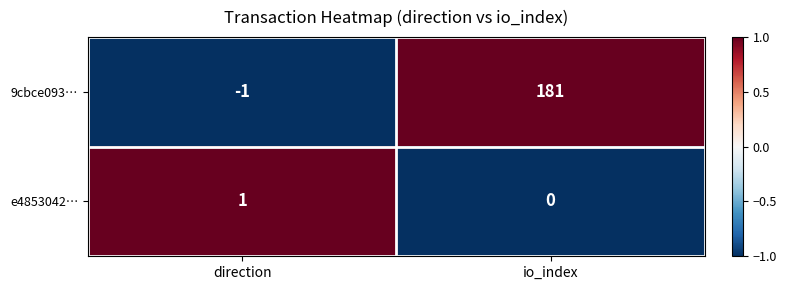

At how many categories does at least one series exceed 0?

2